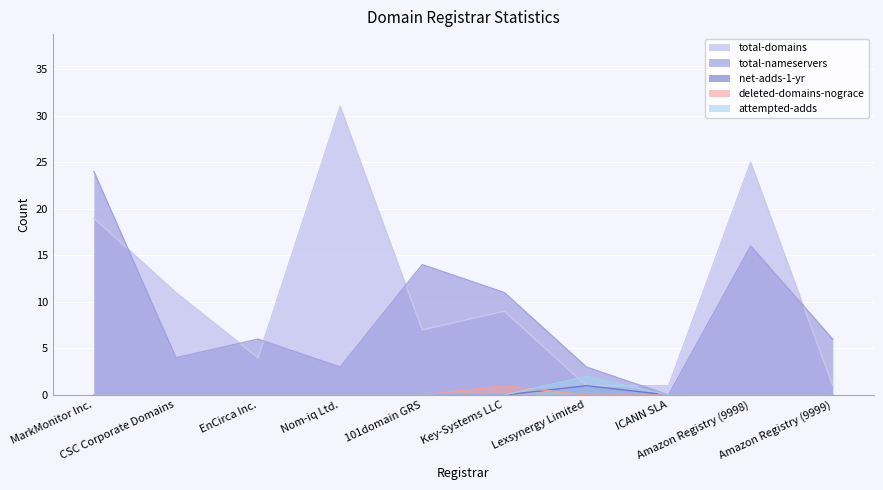

How many distinct data groups are displayed?

5